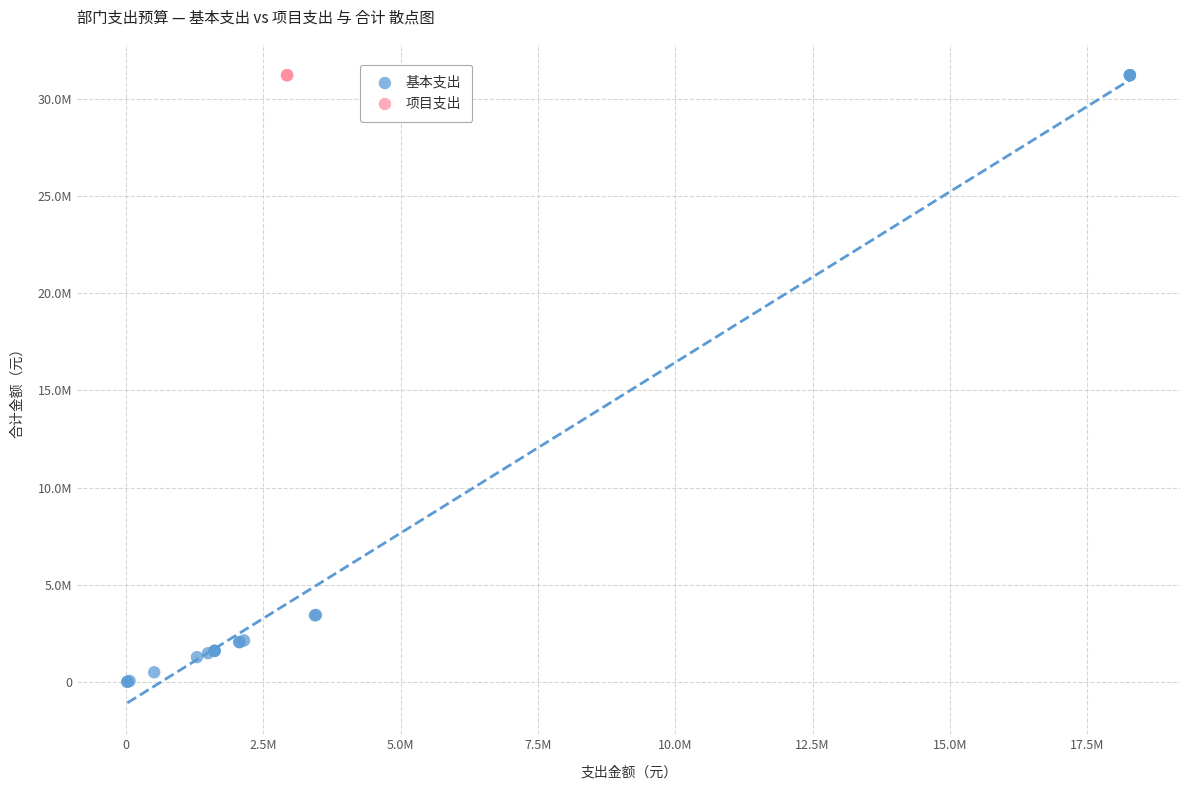

What are all the series names shown in the legend?

基本支出, 项目支出